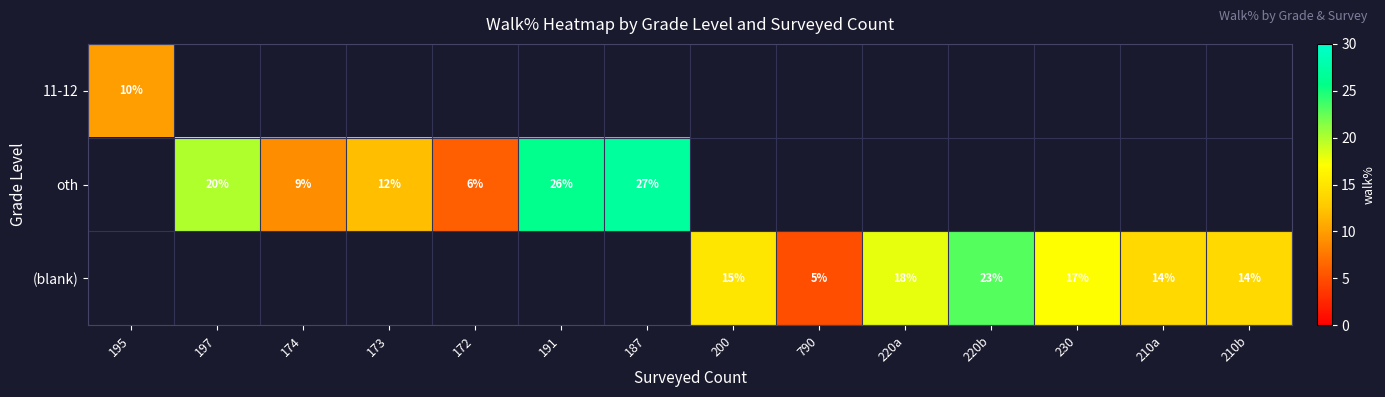

At how many categories does at least one series exceed 2?

14